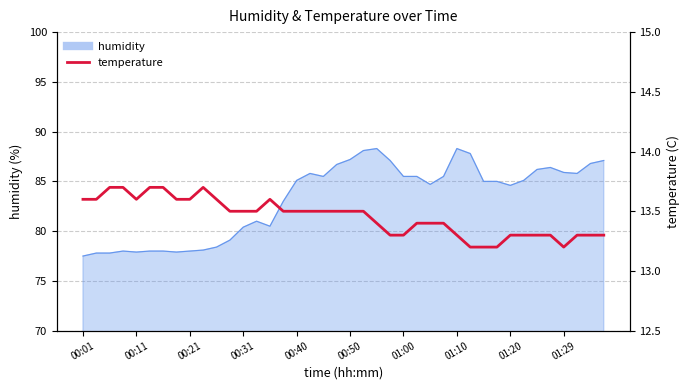

The value at 00:21 is 6.3. True or false?

False